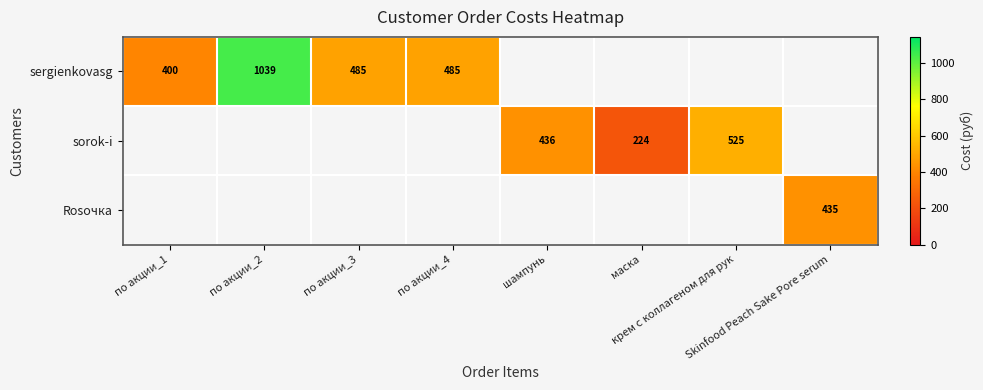

At which category does the chart reach its peak across all series?

по акции_2